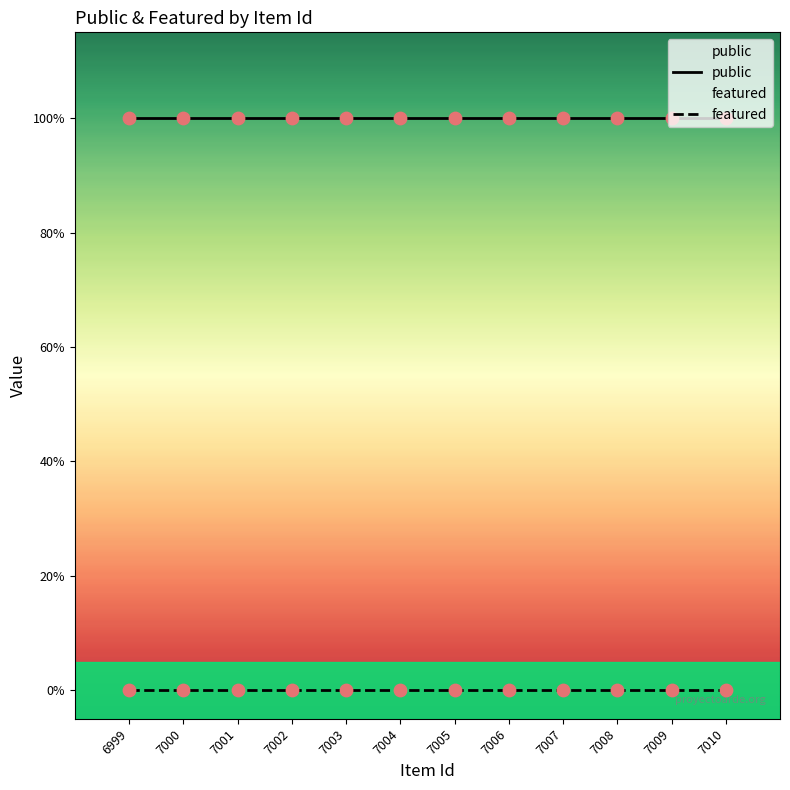

Which series has the largest Y range (max minus min)?

public